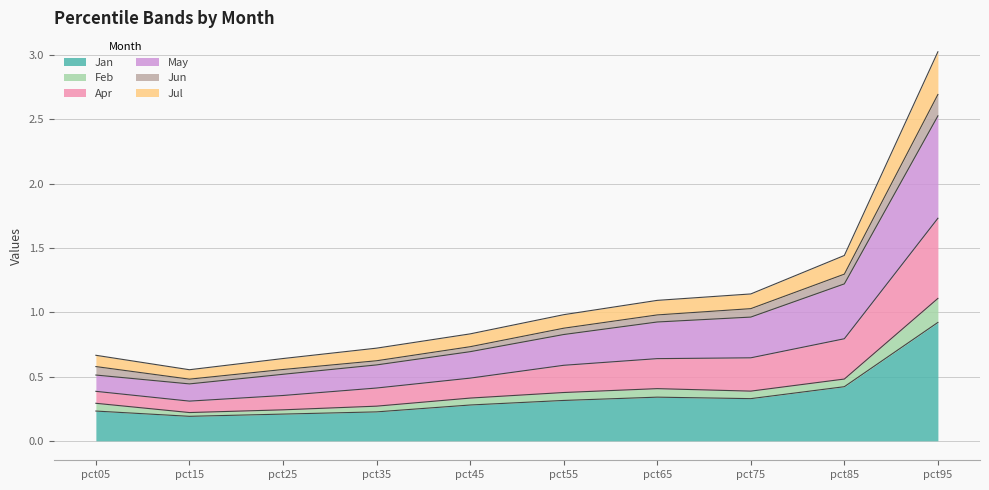

True or false: Jul and May intersect in this chart.

False